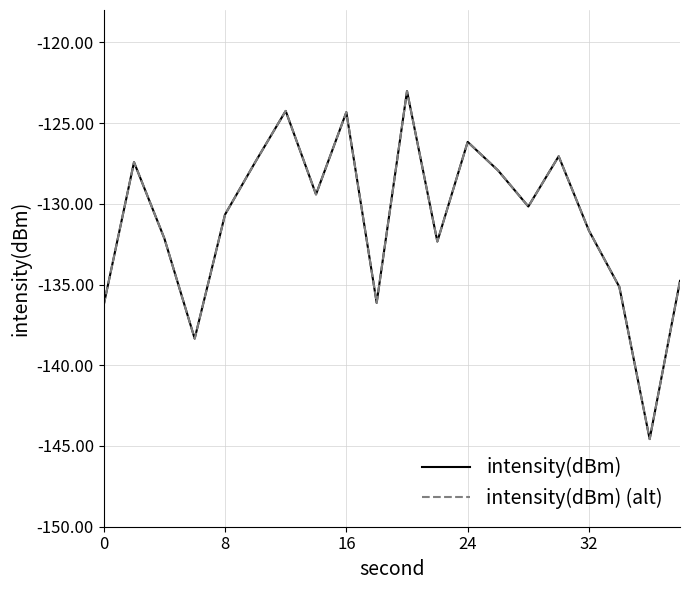

Which series has the largest range (max minus min)?

intensity(dBm)